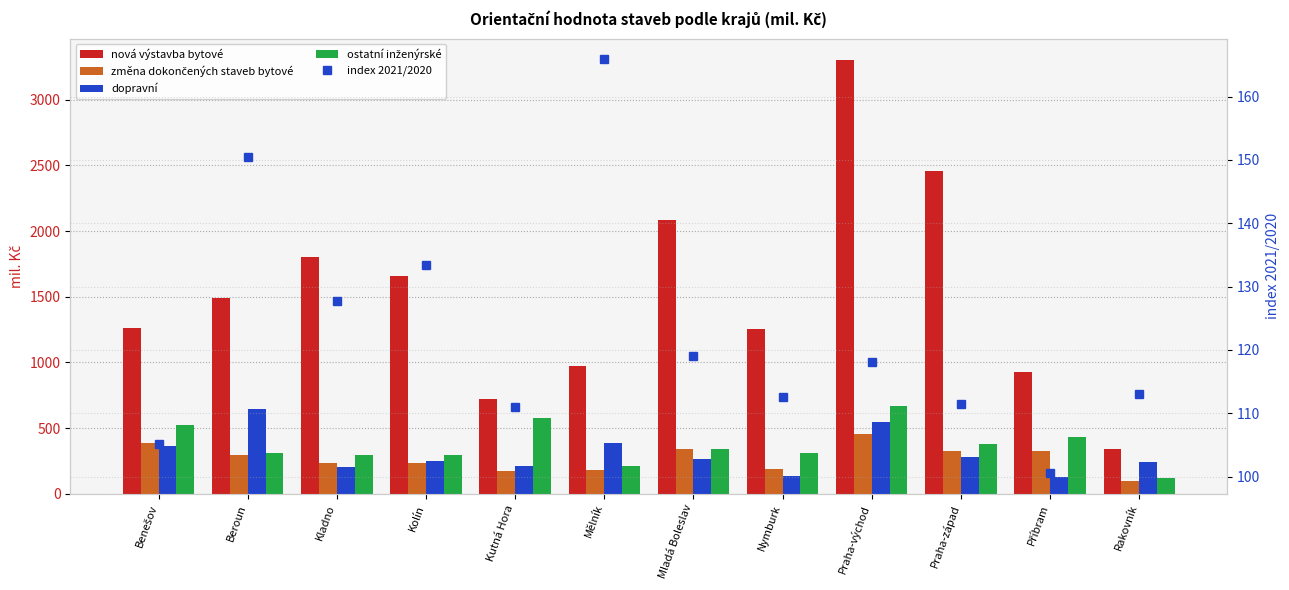

What is the difference between the maximum and minimum values in the ostatní inženýrské series?

548.0